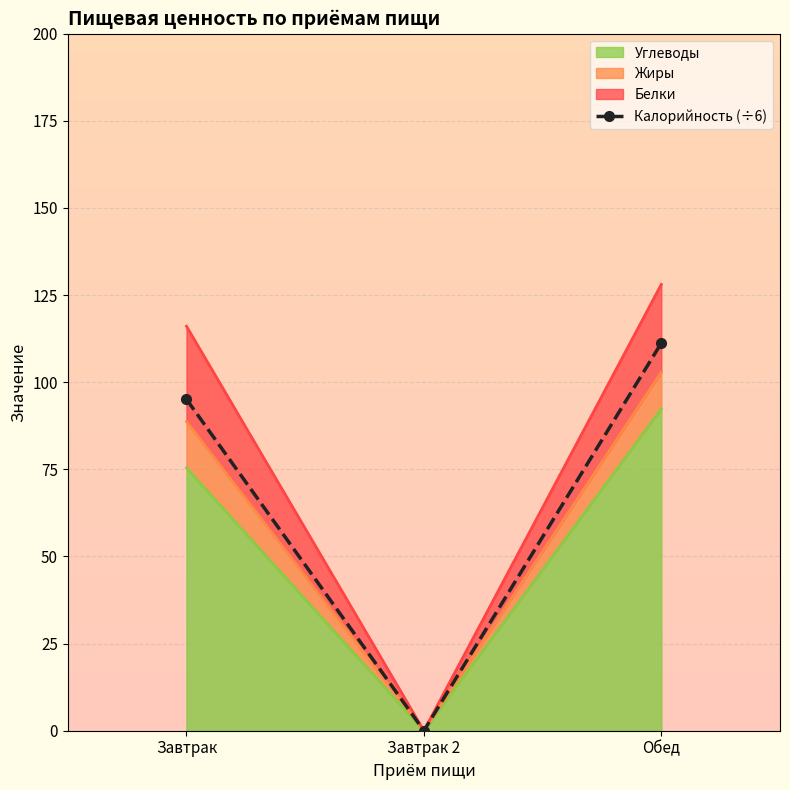

How many positive values are there?

2